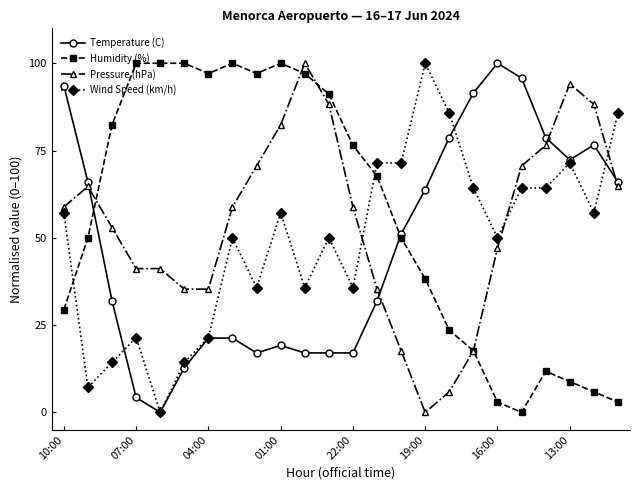

What is the maximum value for Humidity (%)?

100.0